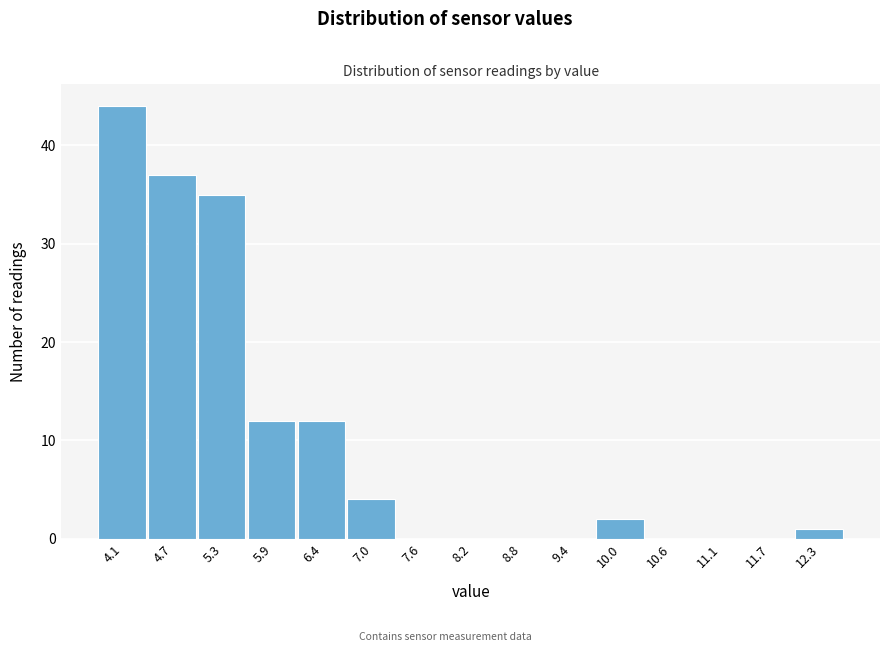

What is the change in value from 4.7 to 8.2?

-37